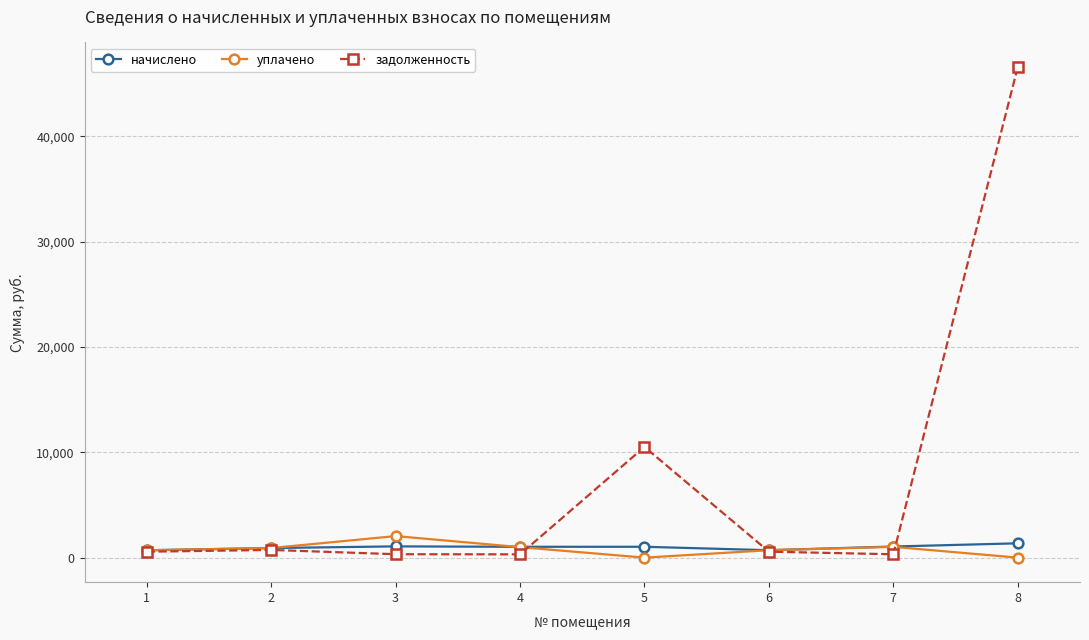

Does the chart have visible grid lines?

Yes